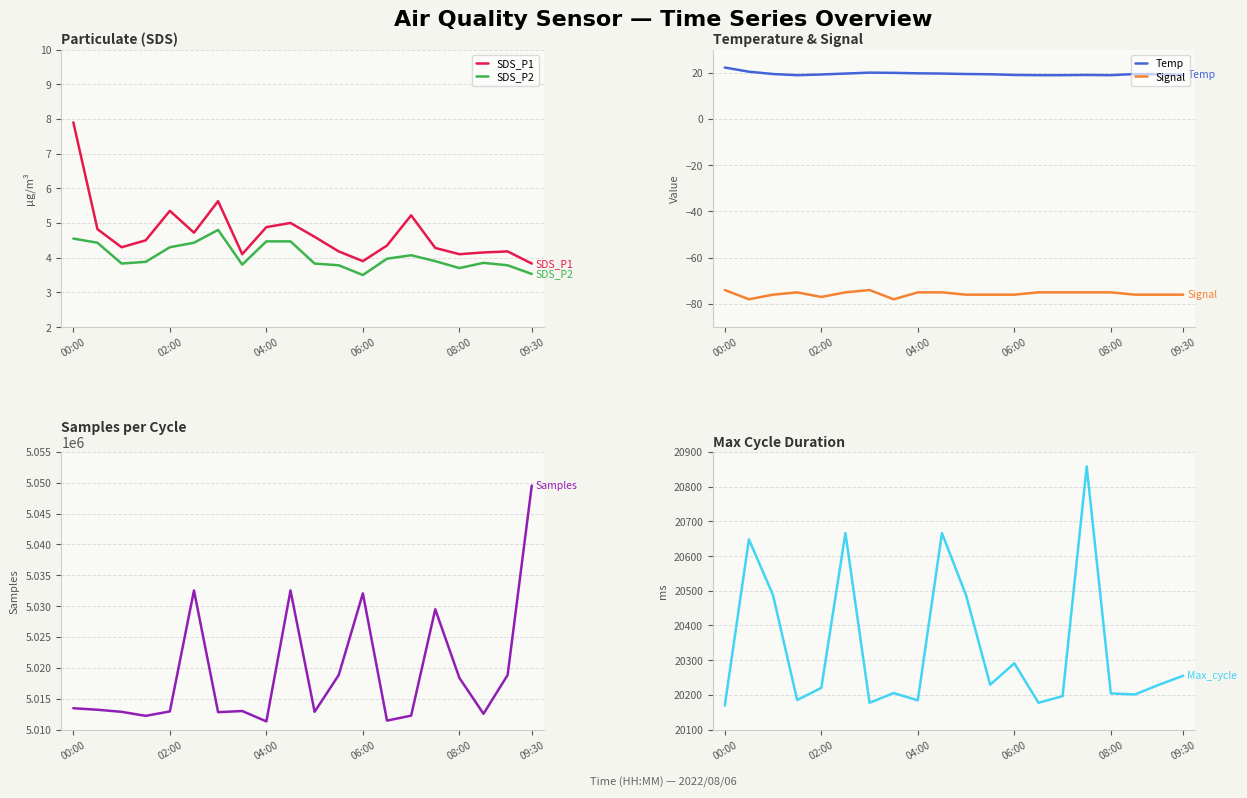

Which series has the largest total across all categories?

Samples